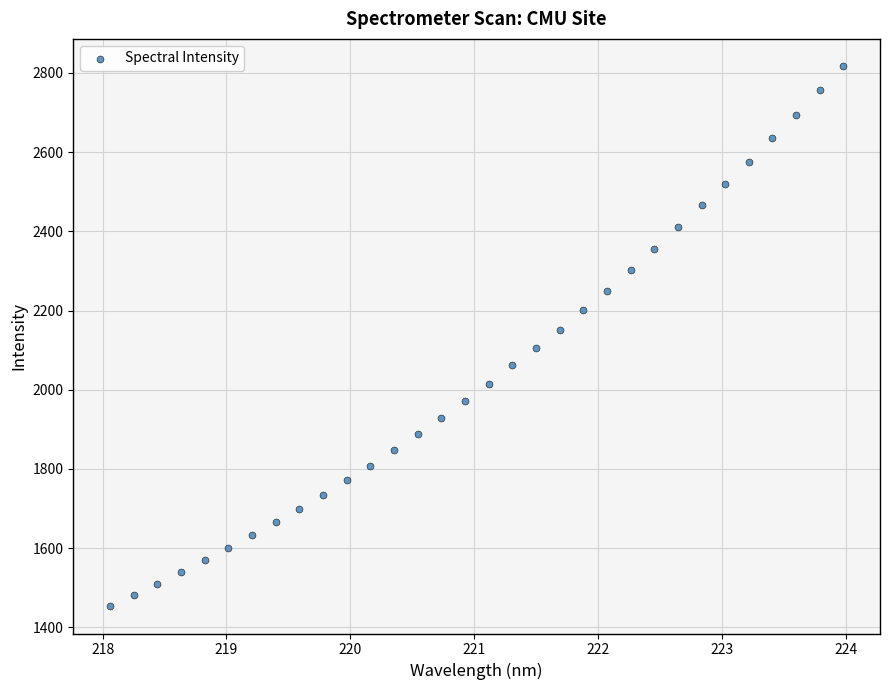

What is the range of Y values (max minus min)?

1364.9